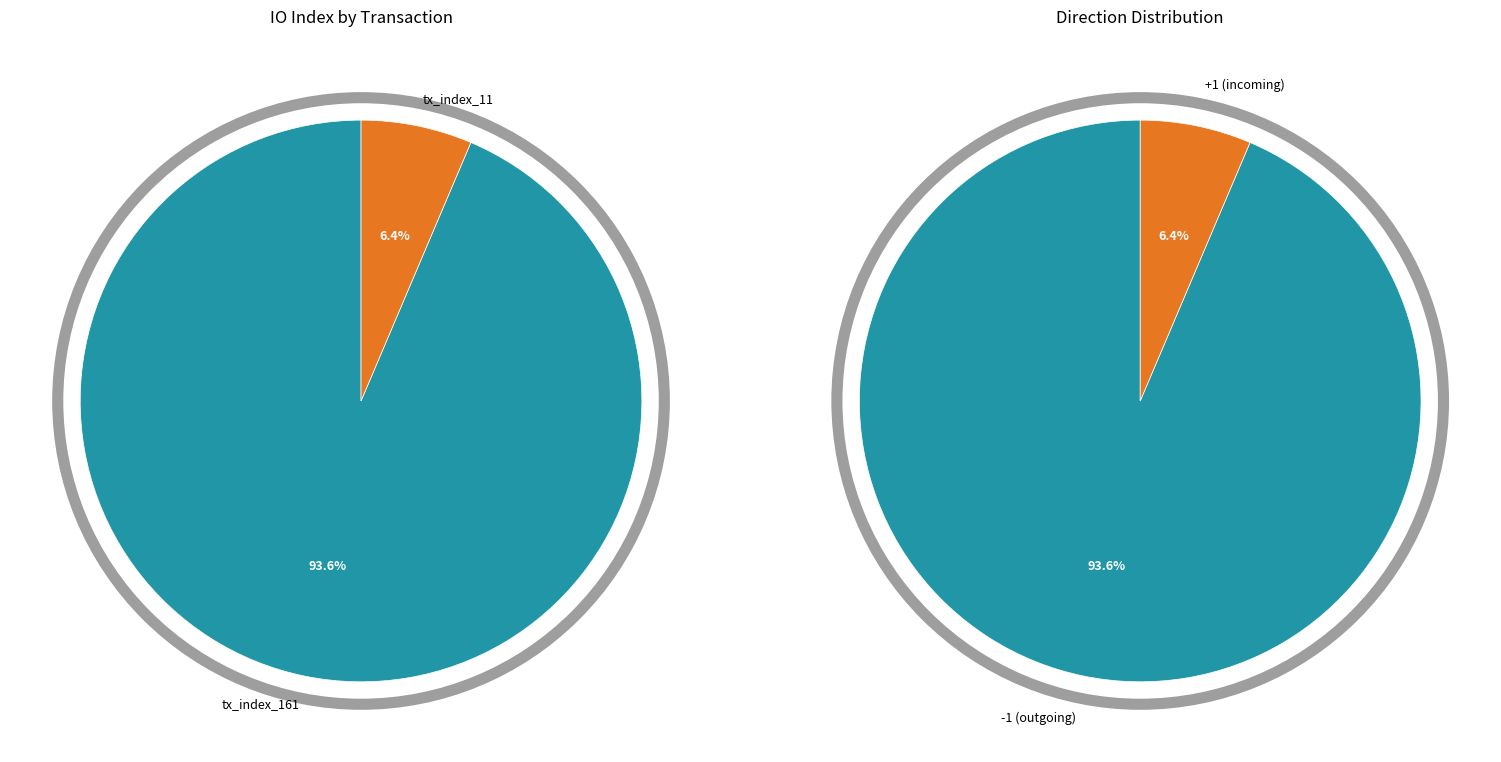

What percentage is the tx_index_161 slice, to the nearest percent?

94%